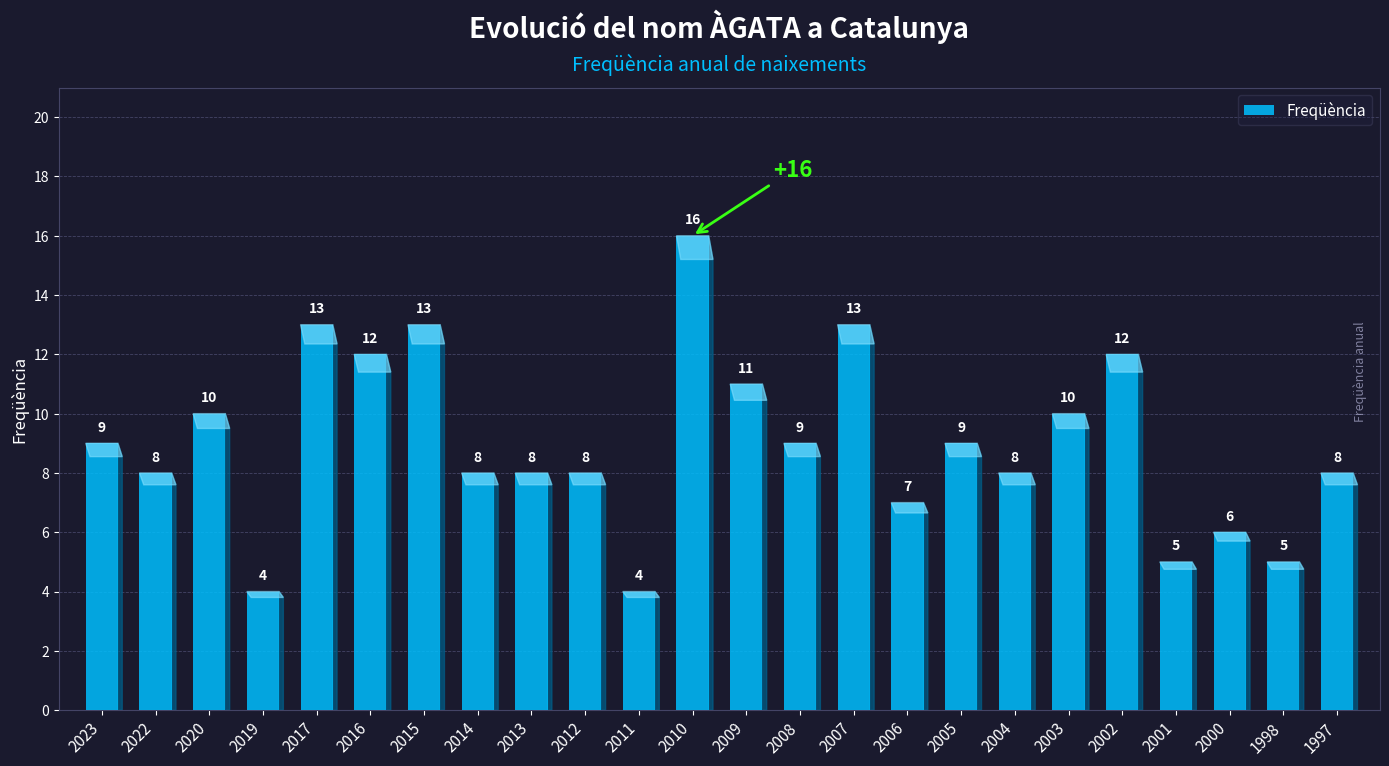

Reading right to left, transcribe all the data shown in this chart.

8	5	6	5	12	10	8	9	7	13	9	11	16	4	8	8	8	13	12	13	4	10	8	9